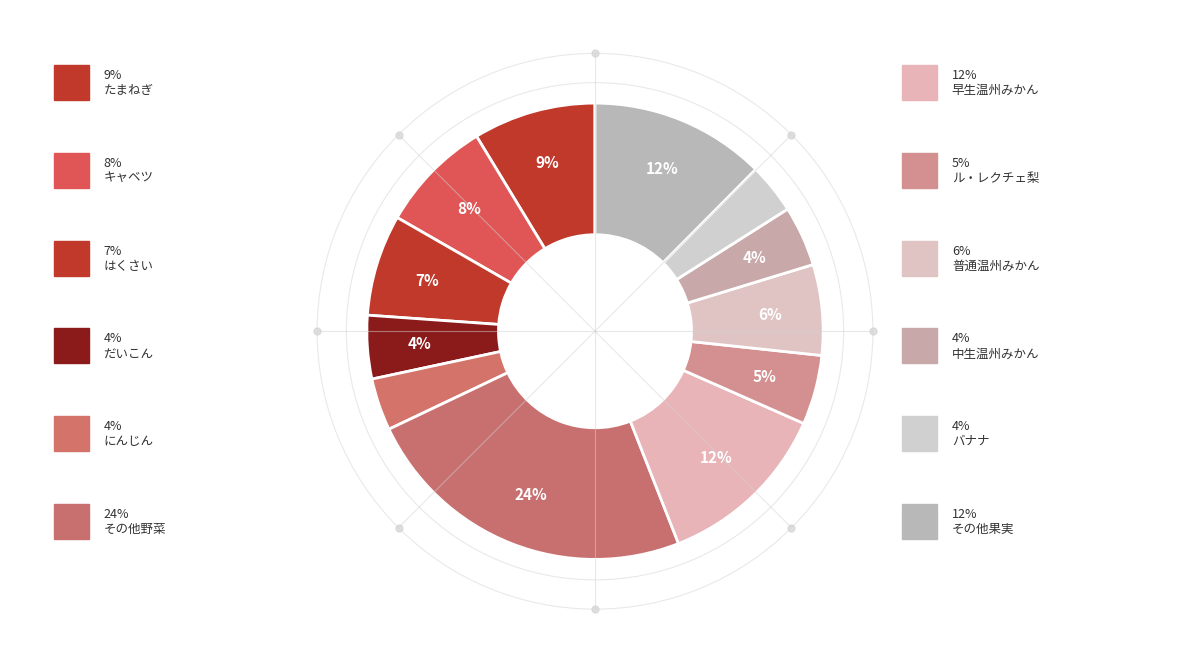

How many slices are in this pie chart?

12